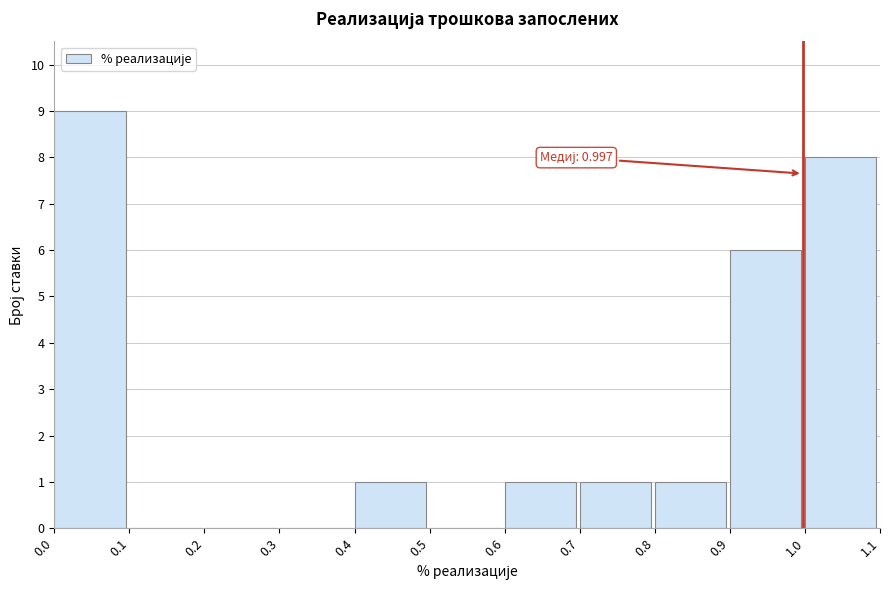

Which range on the x-axis has the tallest bar?

0.0 to 0.1